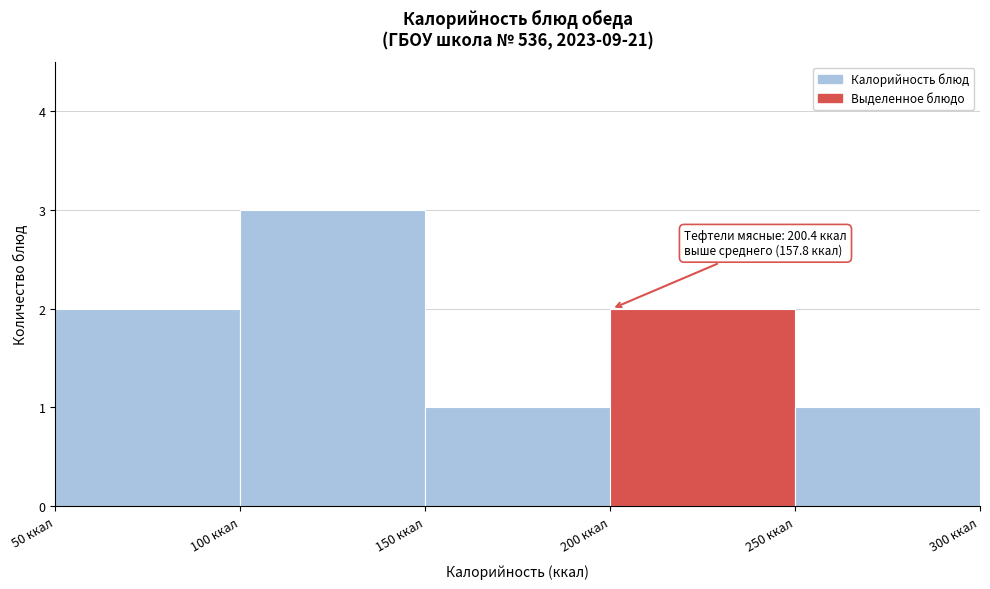

Over which range of the x-axis is the bar tallest?

100 to 150